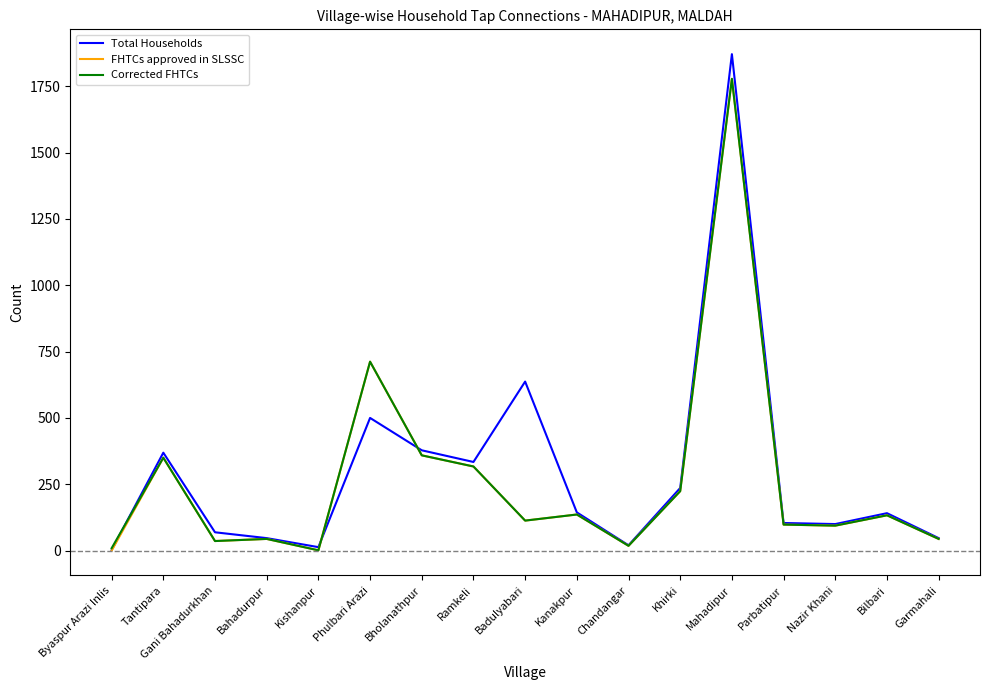

What position from the right is Kanakpur?

8